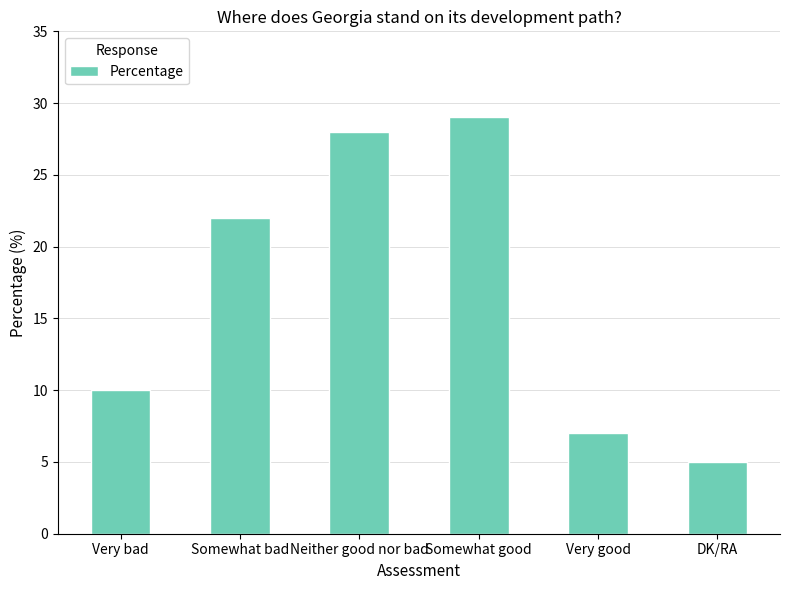

Approximately how many times larger is the value at DK/RA compared to Somewhat bad?

0.2